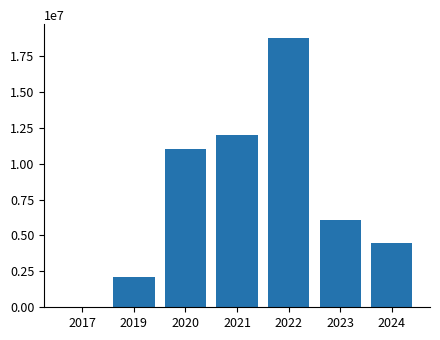

The value at 2024 is 4468538. True or false?

True